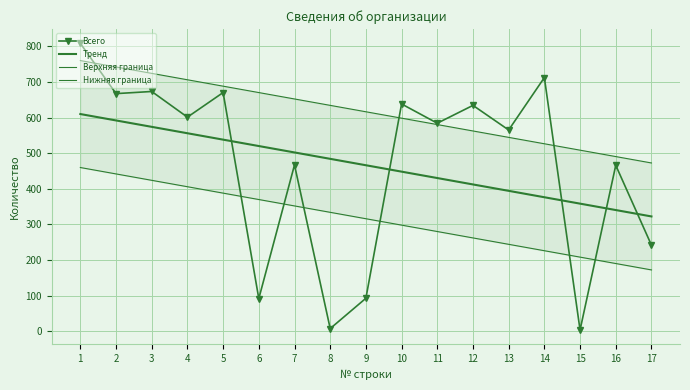

At which category does the chart reach its minimum across all series?

15